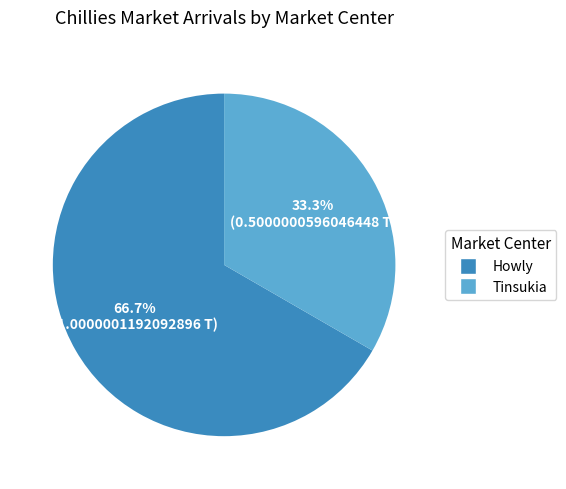

Rank the categories by value from highest to lowest.

Howly, Tinsukia